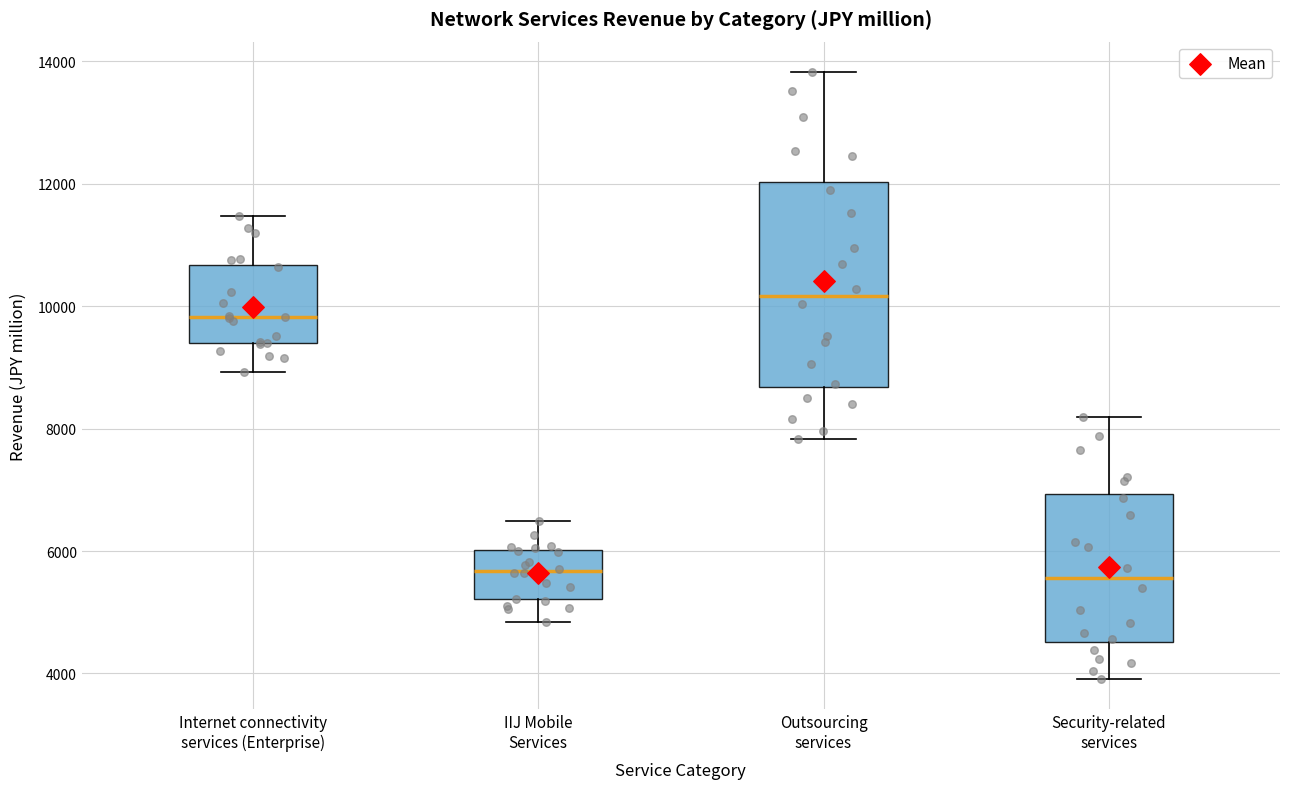

Which box has the highest median line?

Outsourcing services